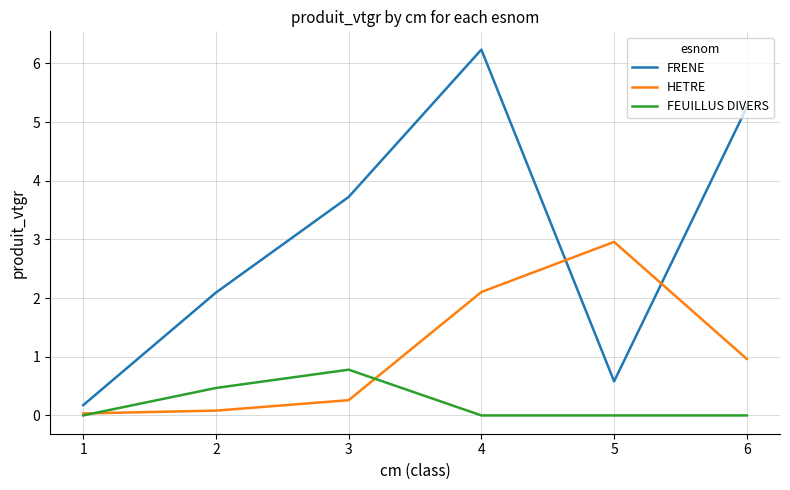

Is it true that FRENE equals 2.1 at 2?

True